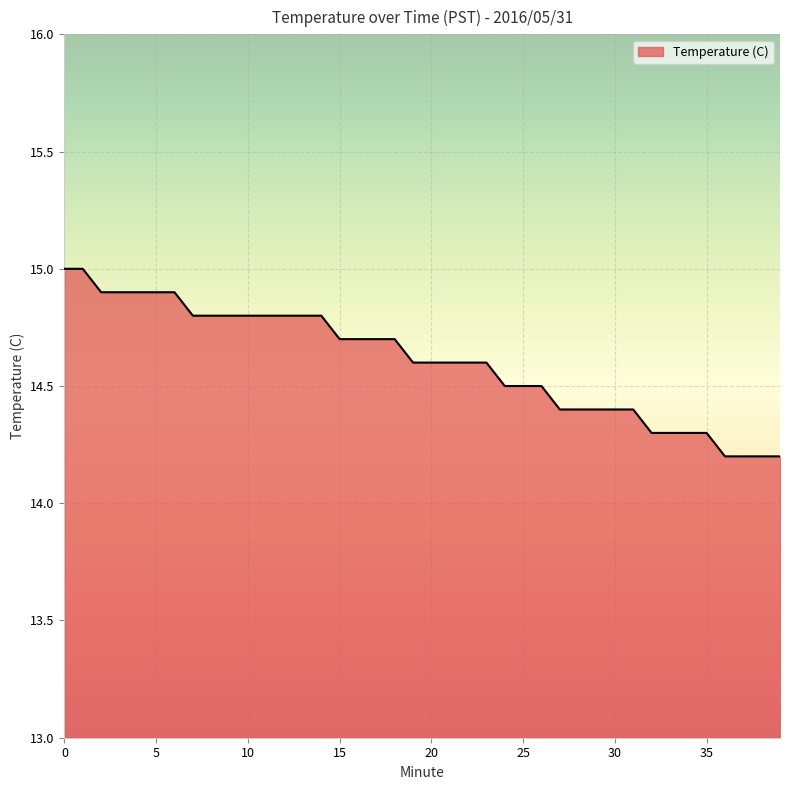

What is the greatest value displayed?

15.0